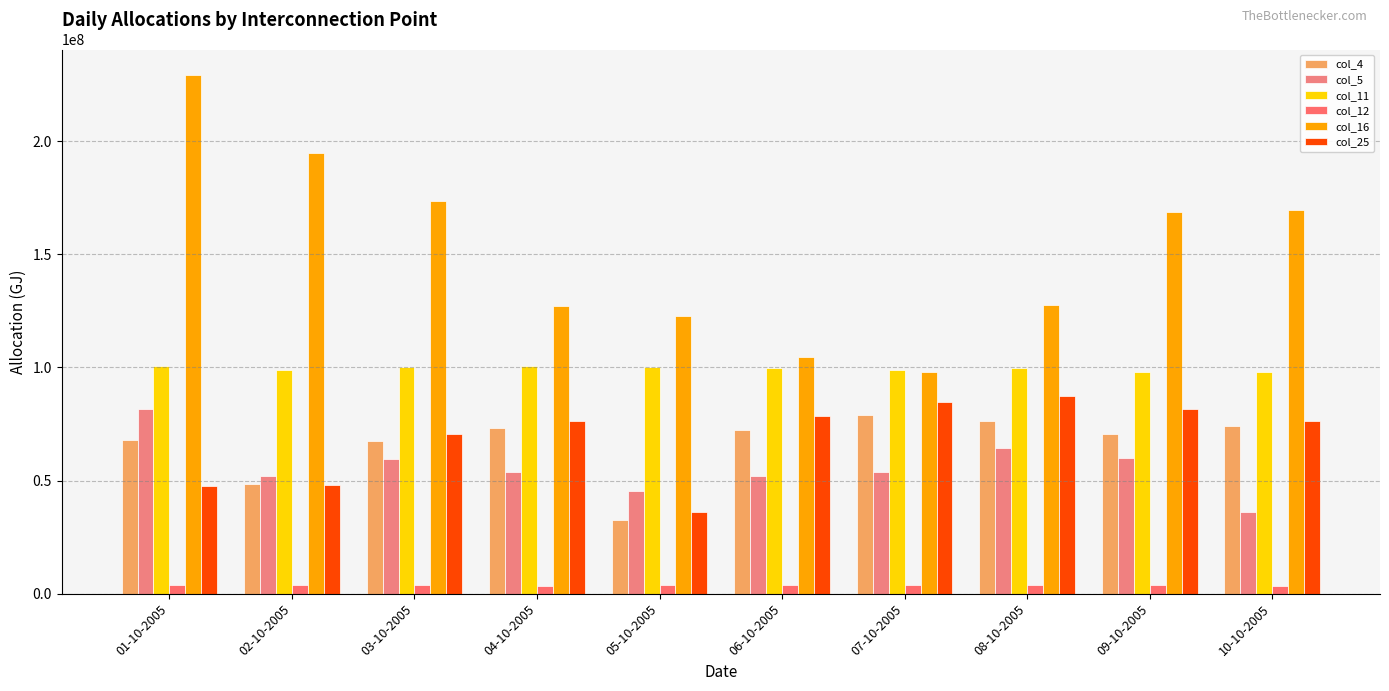

What is the highest value of the col_4 series?

79119681